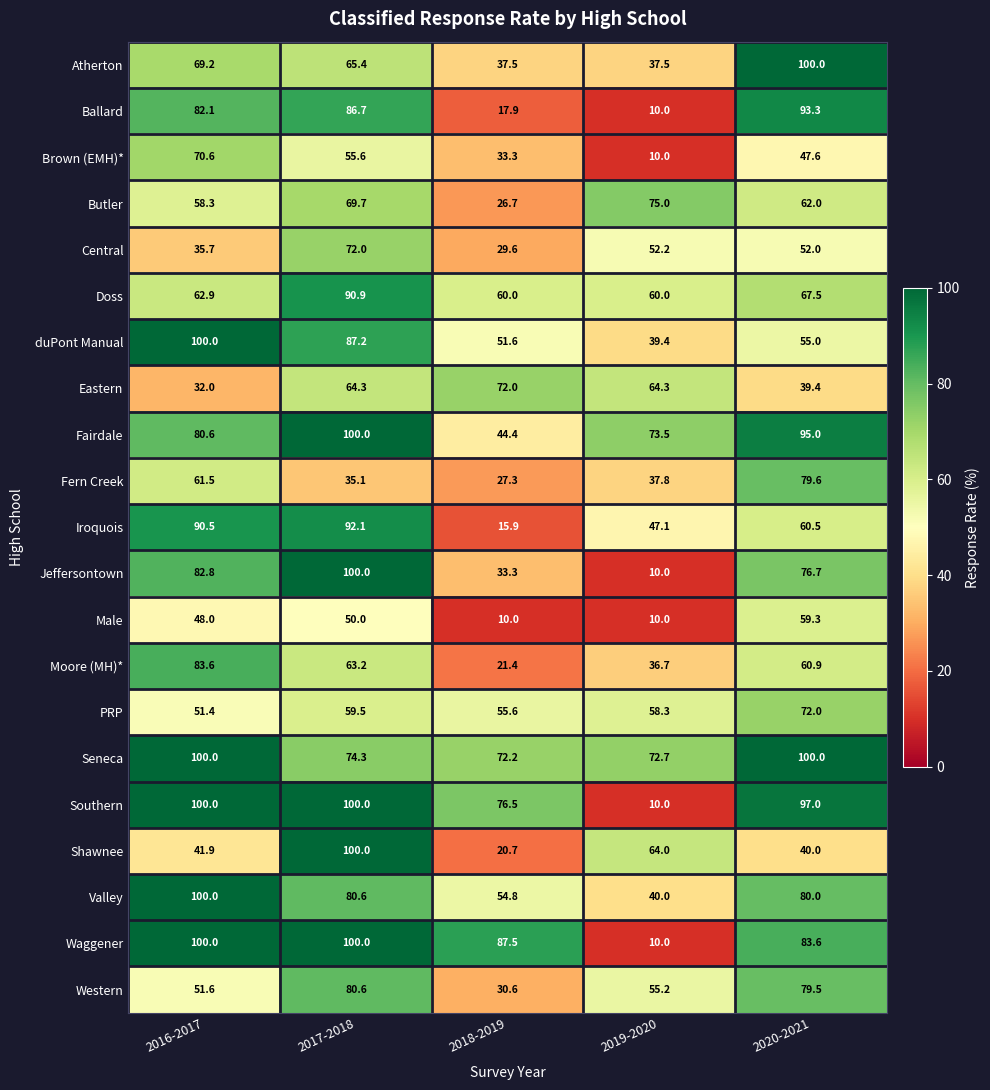

At how many categories does at least one series exceed 77?

4